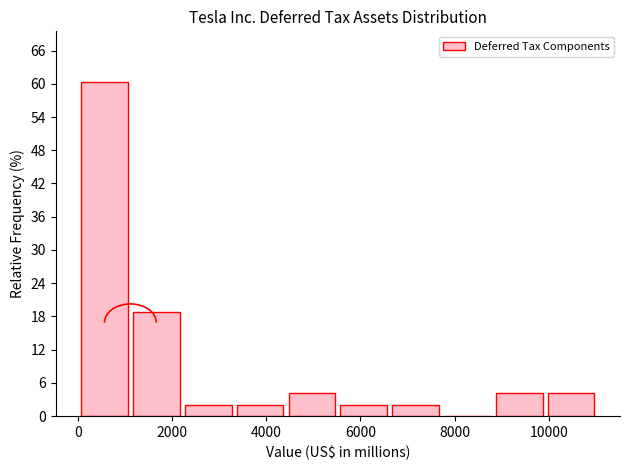

Which range on the x-axis has the tallest bar?

0 to 1200